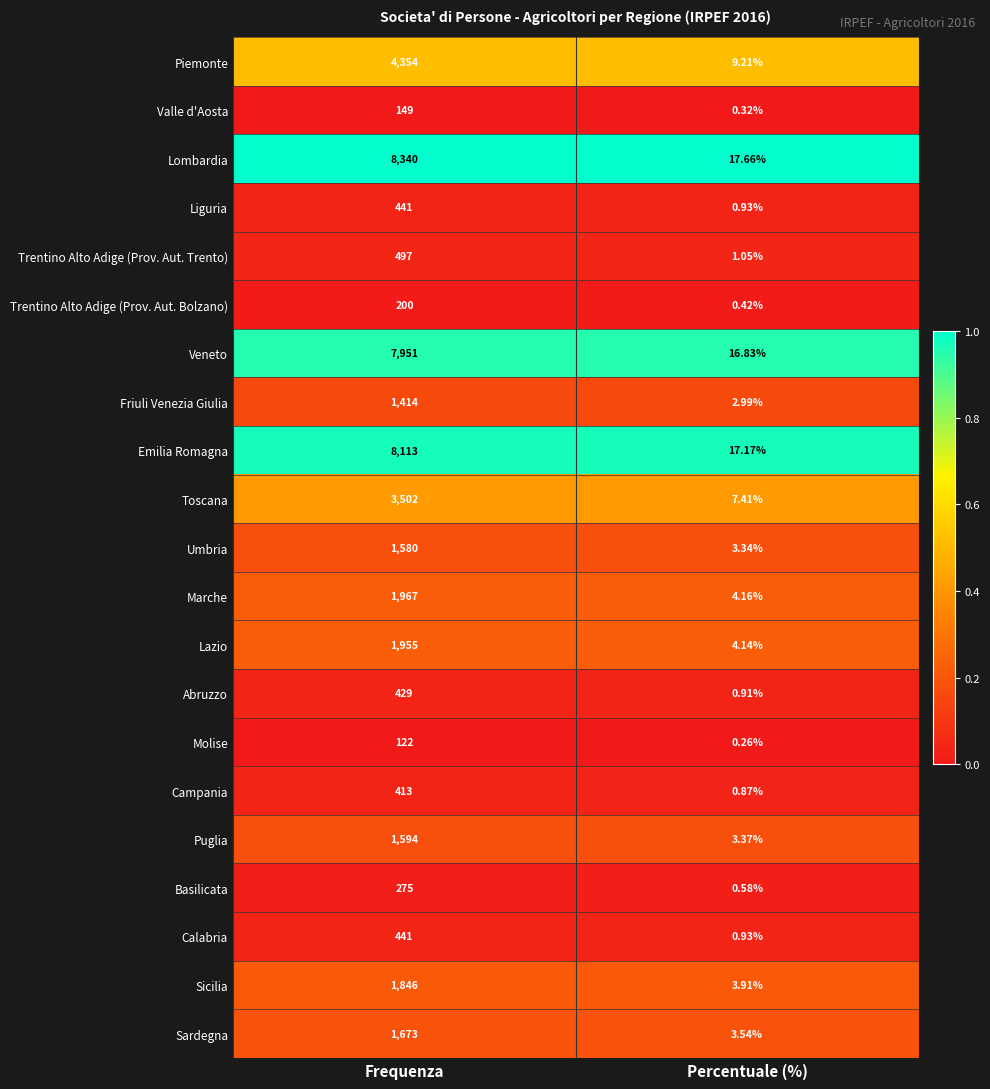

Rank the categories by Lombardia value from highest to lowest.

Frequenza, Percentuale (%)